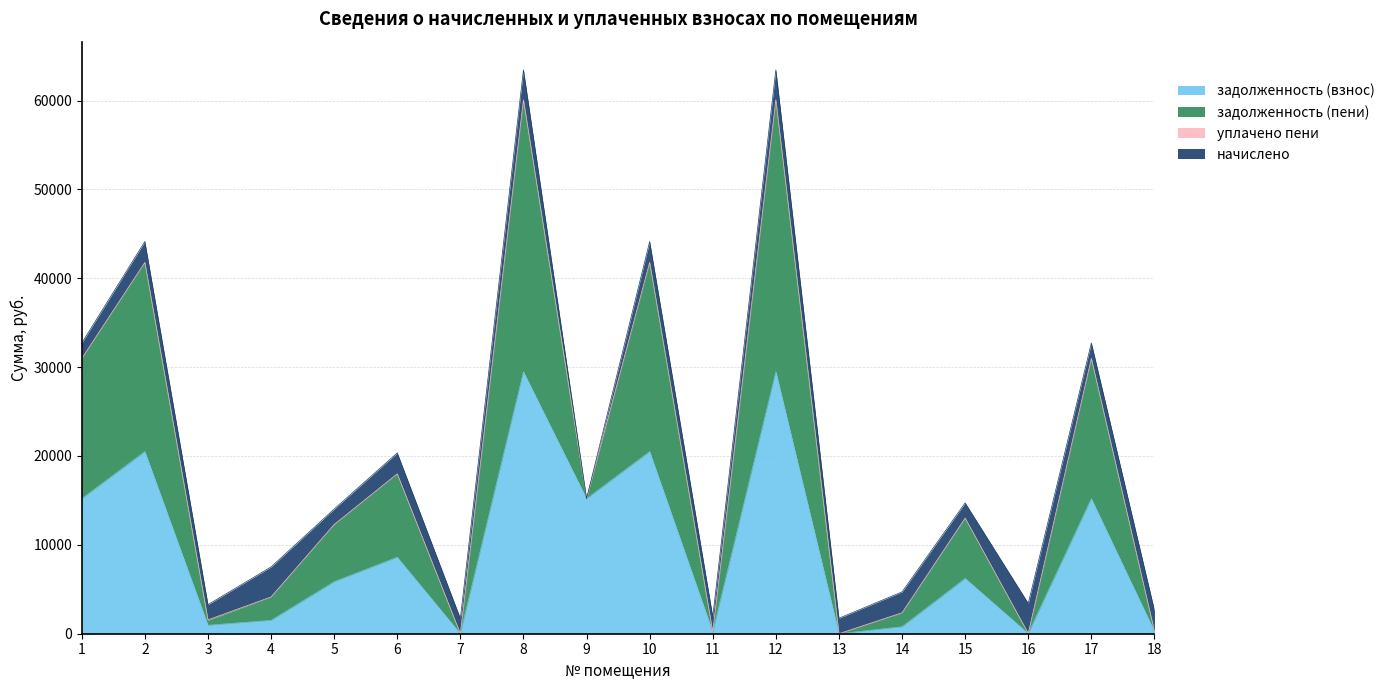

What is the total value across all series at 6?

20347.9